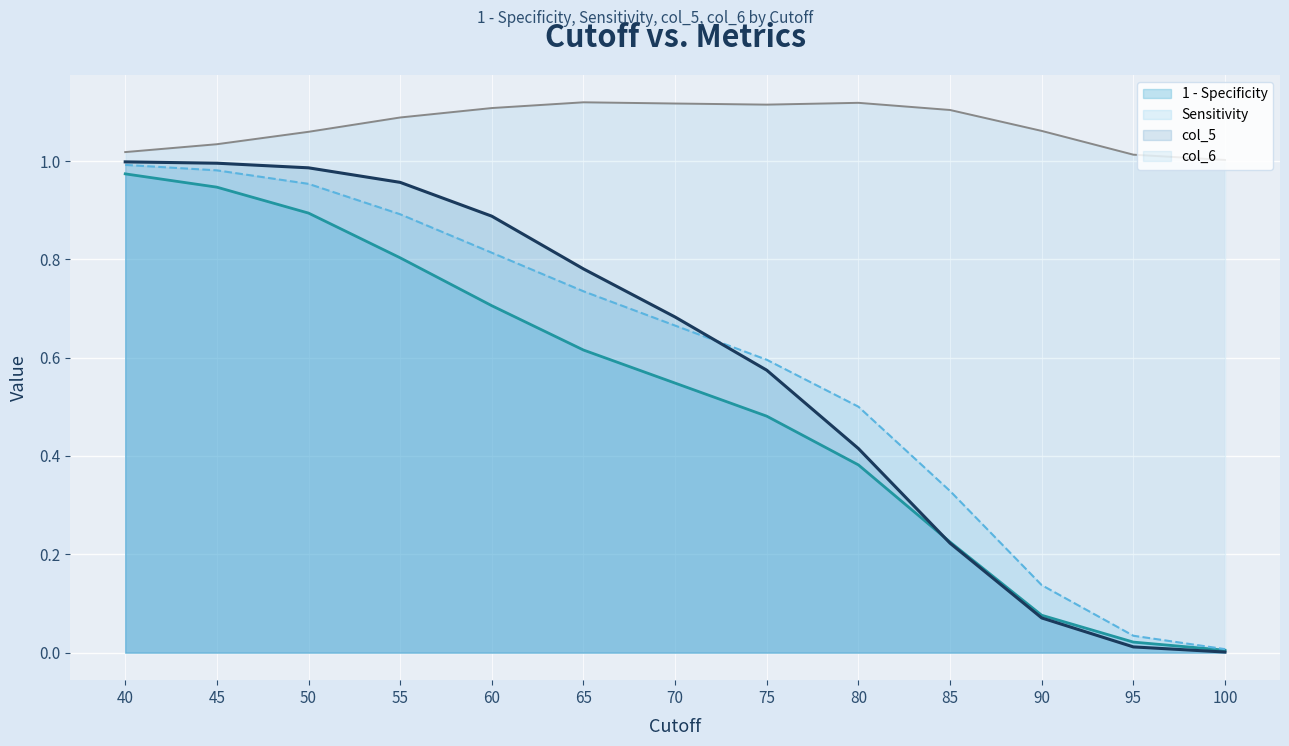

Is the value of col_5 at 75 greater than the value of col_6 at 45?

No